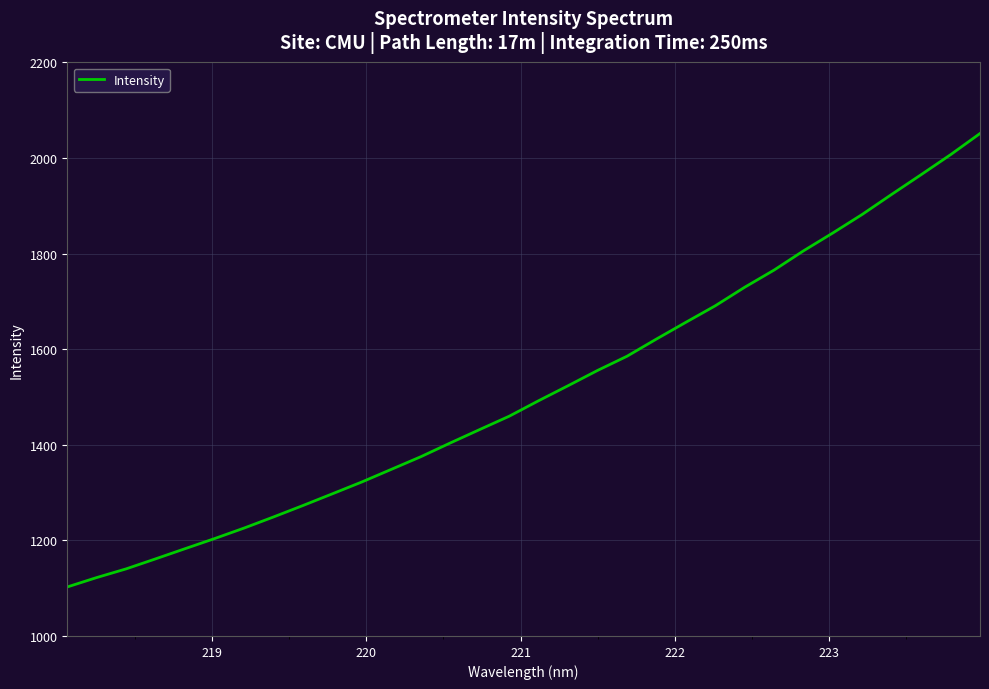

What is the maximum value shown in the chart?

2051.0